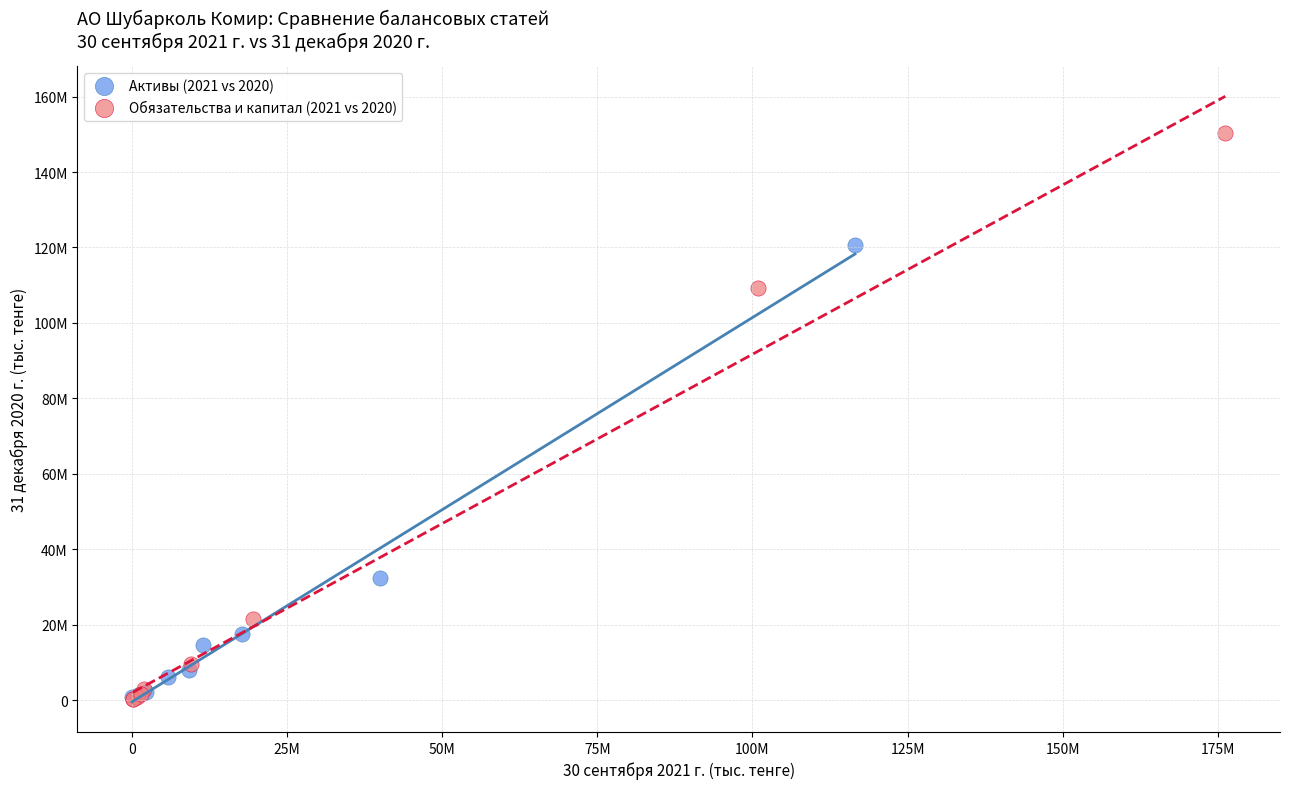

What are all the series names shown in the legend?

Активы (2021 vs 2020), Обязательства и капитал (2021 vs 2020)